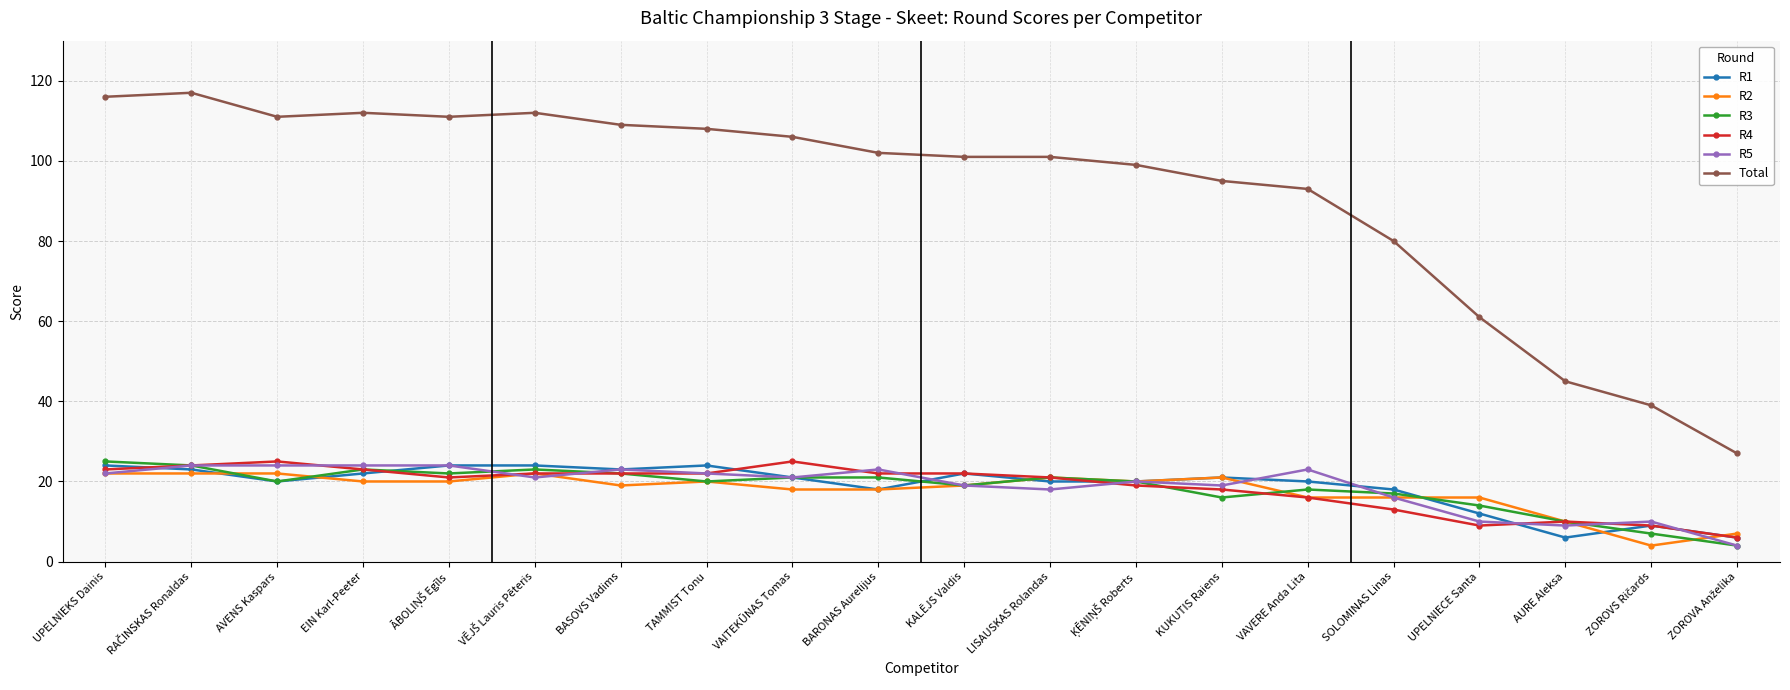

True or false: Total has a value of 34 at UPELNIECE Santa.

False